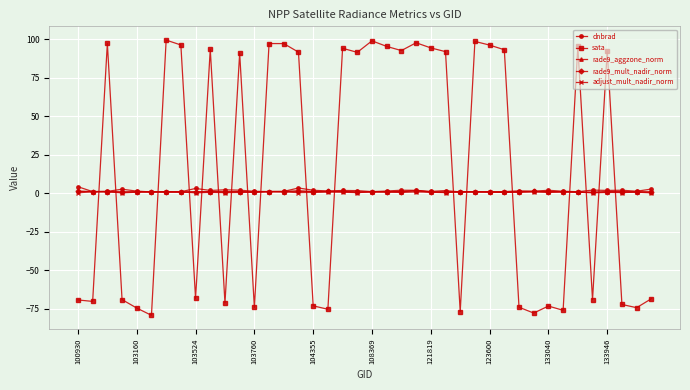

How many lines are shown in the chart?

5